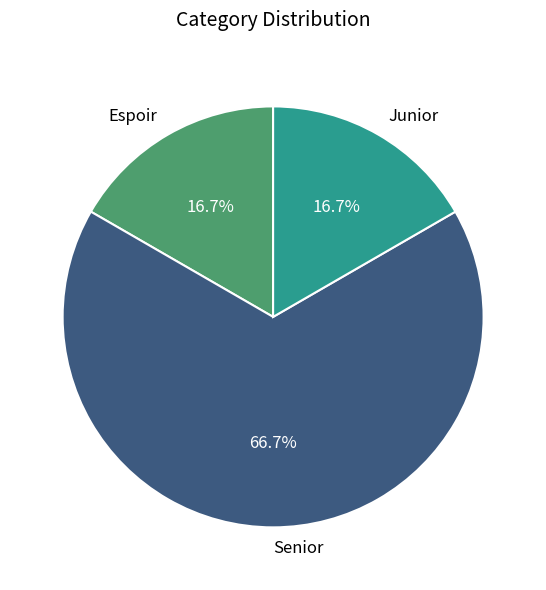

To the nearest percent, what is the combined percentage of Espoir and Junior?

33%